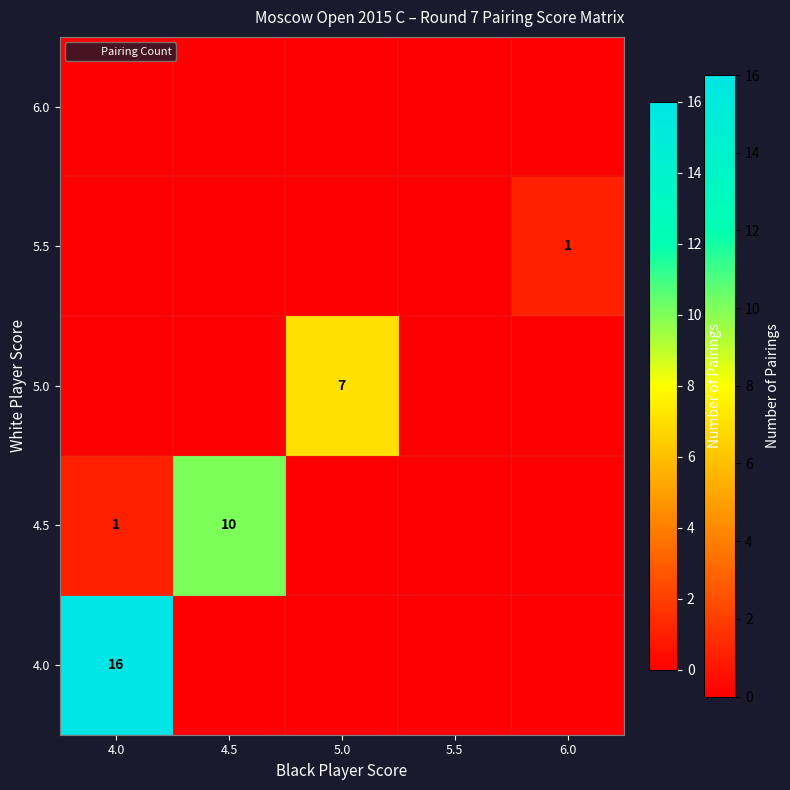

Which label corresponds to the largest value in the chart?

4.0